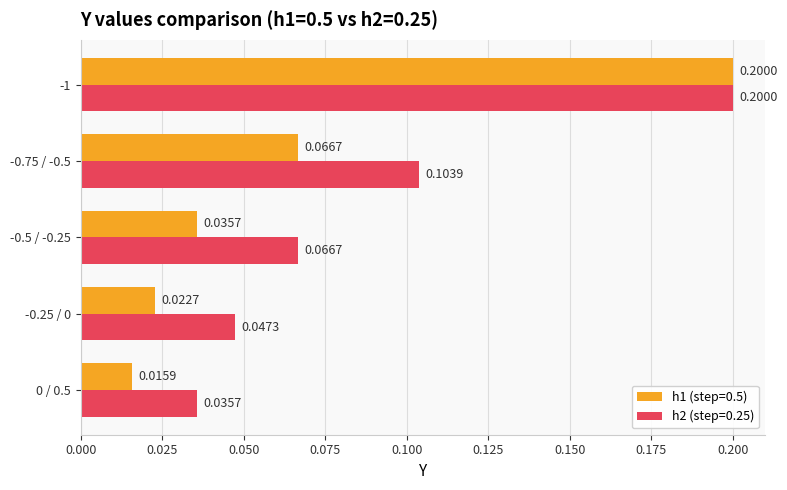

Which series has the widest spread of values?

h1 (step=0.5)